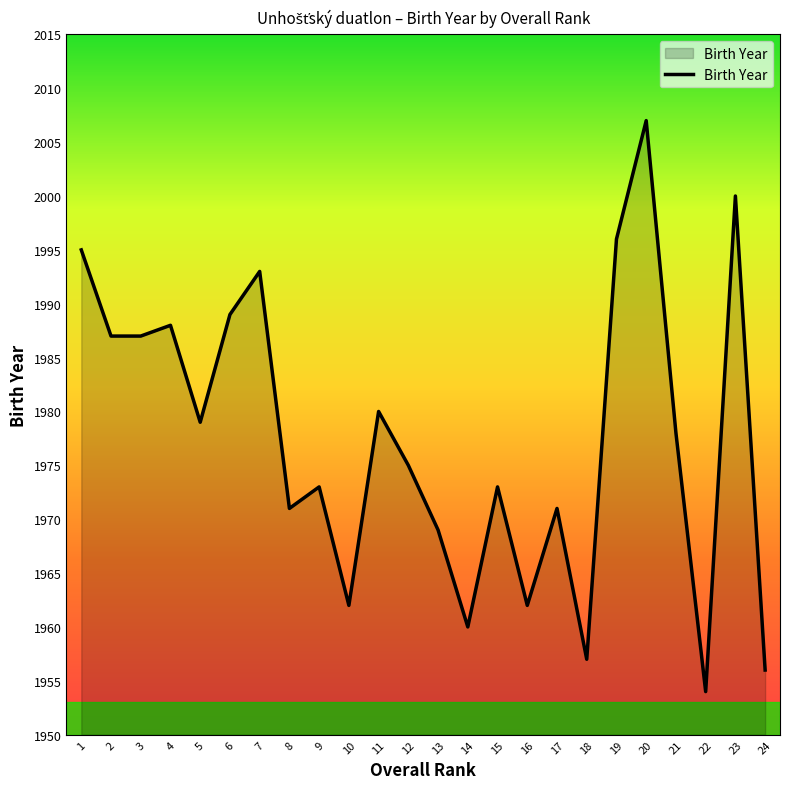

Reading left to right, extract all data points from this chart.

1=1995	2=1987	3=1987	4=1988	5=1979	6=1989	7=1993	8=1971	9=1973	10=1962	11=1980	12=1975	13=1969	14=1960	15=1973	16=1962	17=1971	18=1957	19=1996	20=2007	21=1978	22=1954	23=2000	24=1956